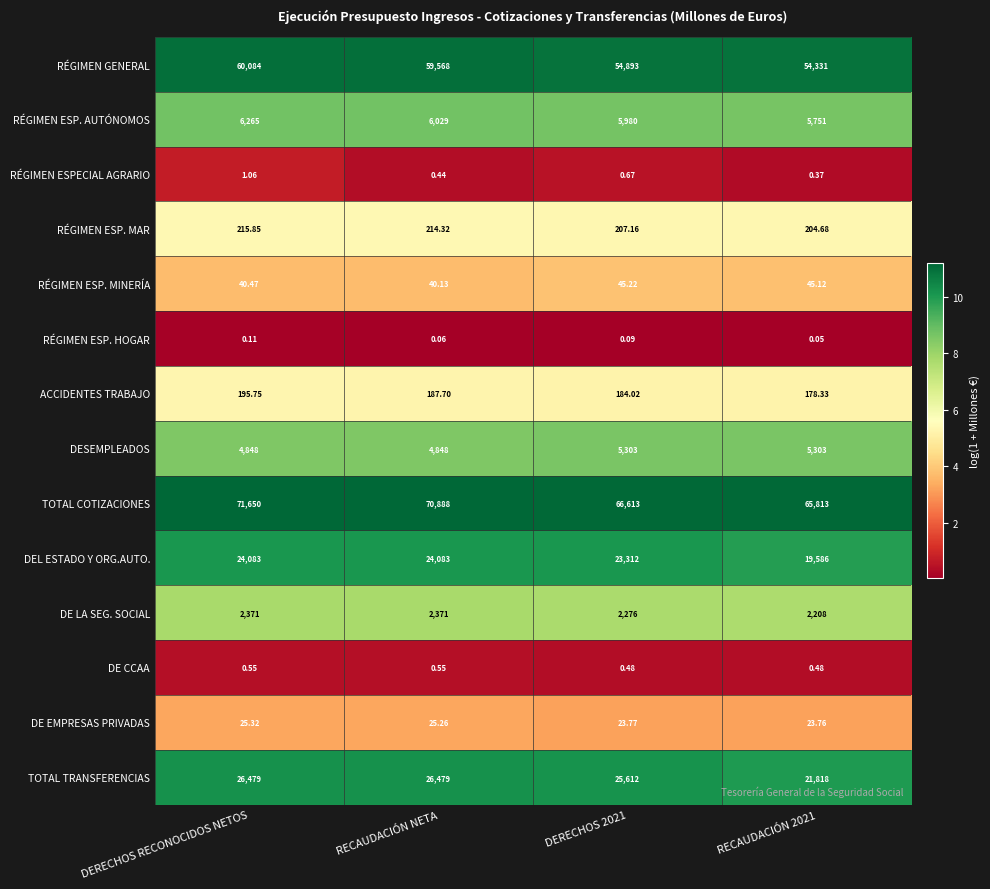

At which label is ACCIDENTES TRABAJO closest to 187?

RECAUDACIÓN NETA